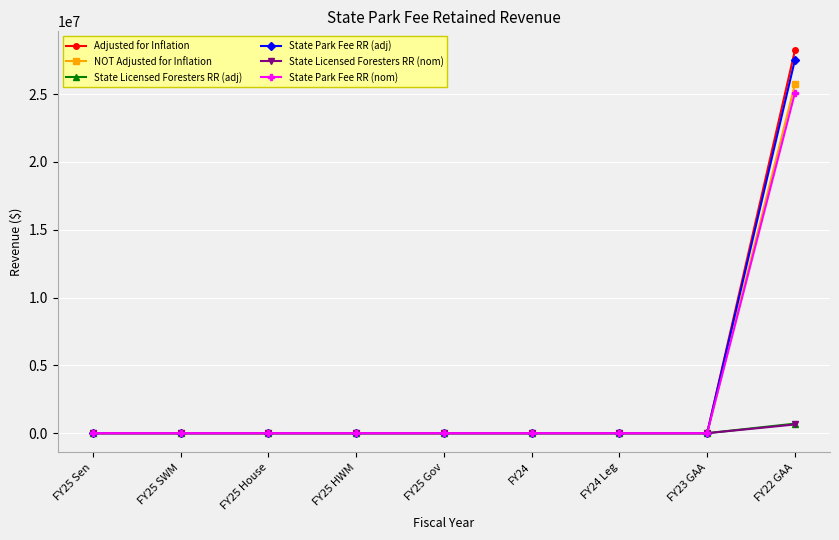

The value of State Park Fee RR (nom) at FY25 SWM is 0. True or false?

True